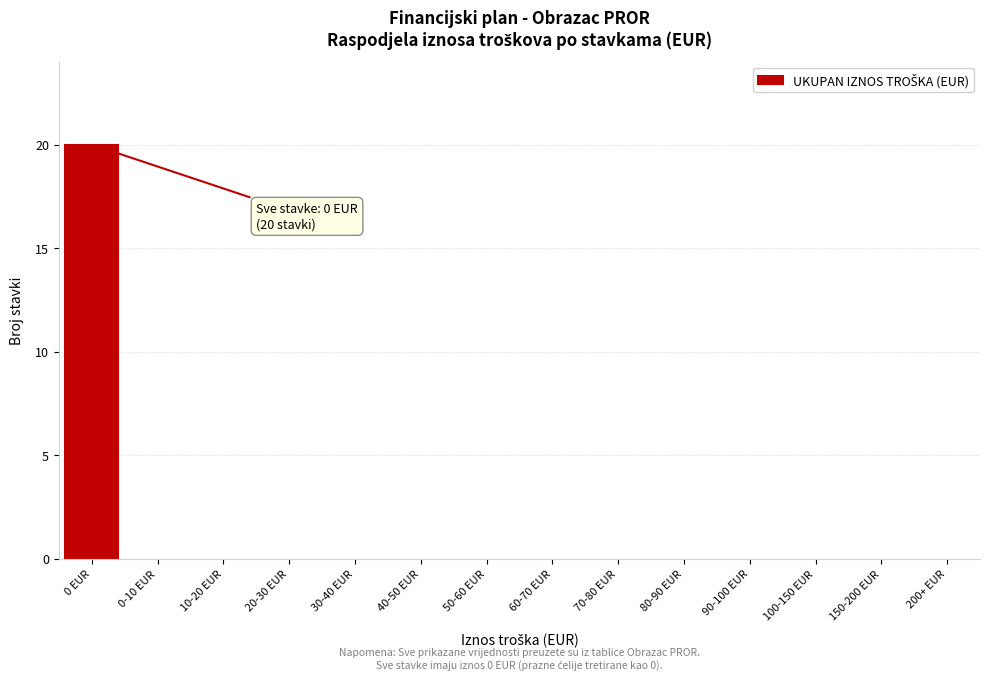

Reading right to left, what are all the values shown in this chart?

200+ EUR=0	150-200 EUR=0	100-150 EUR=0	90-100 EUR=0	80-90 EUR=0	70-80 EUR=0	60-70 EUR=0	50-60 EUR=0	40-50 EUR=0	30-40 EUR=0	20-30 EUR=0	10-20 EUR=0	0-10 EUR=0	0 EUR=20